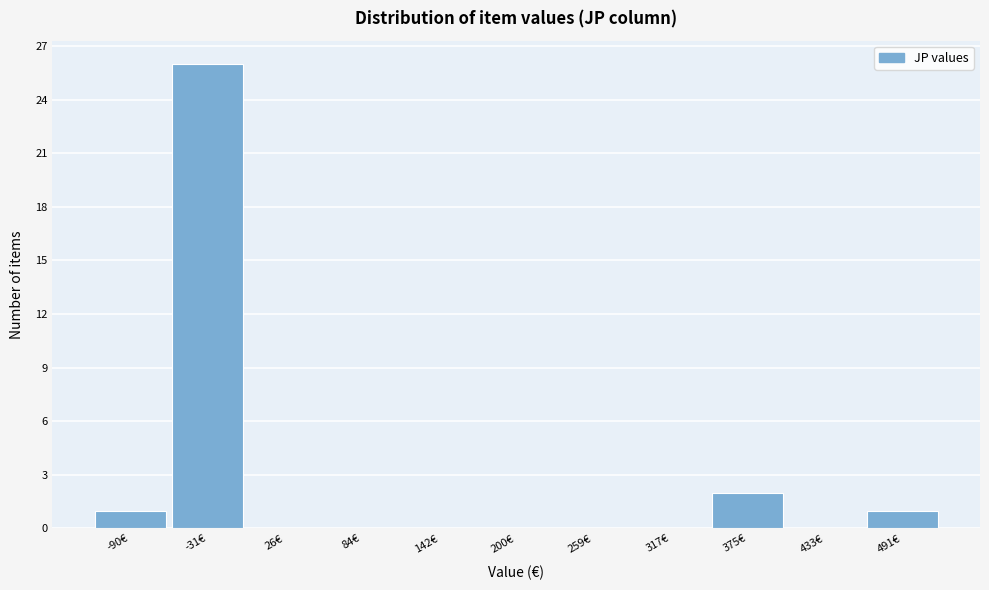

Reading left to right, extract all data points from this chart.

-90€=1	-31€=26	26€=0	84€=0	142€=0	200€=0	259€=0	317€=0	375€=2	433€=0	491€=1